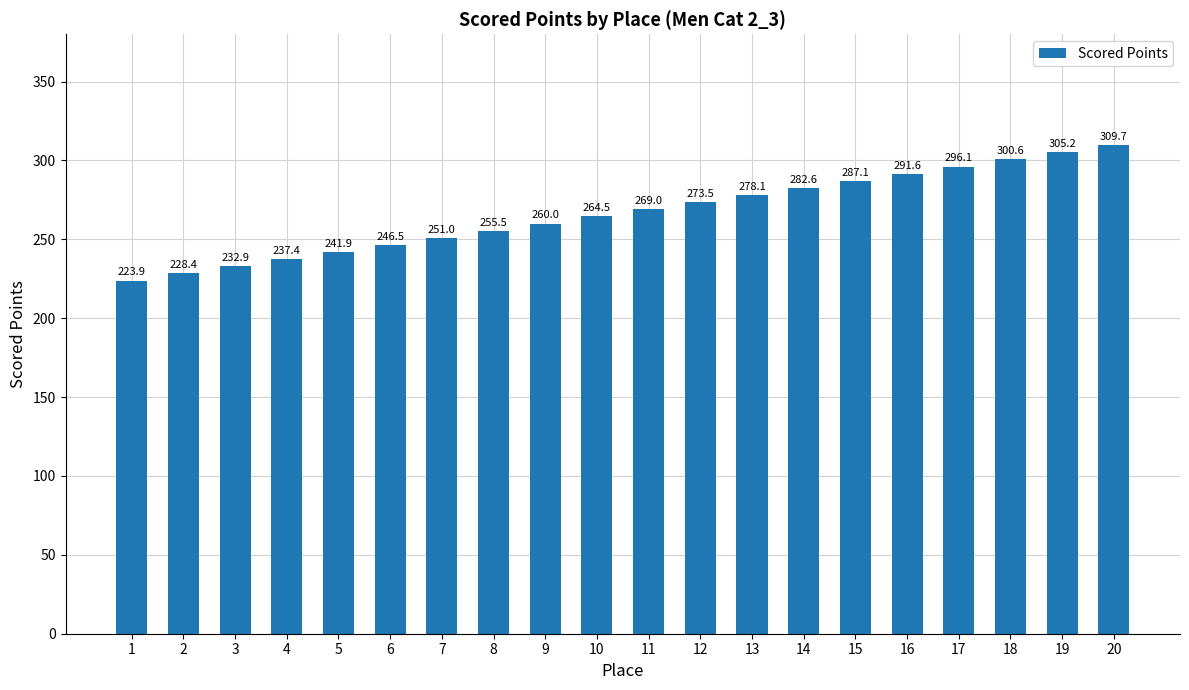

Reading right to left, list all the values displayed in this chart.

20=309.7	19=305.2	18=300.6	17=296.1	16=291.6	15=287.1	14=282.6	13=278.1	12=273.5	11=269.0	10=264.5	9=260.0	8=255.5	7=251.0	6=246.5	5=241.9	4=237.4	3=232.9	2=228.4	1=223.9